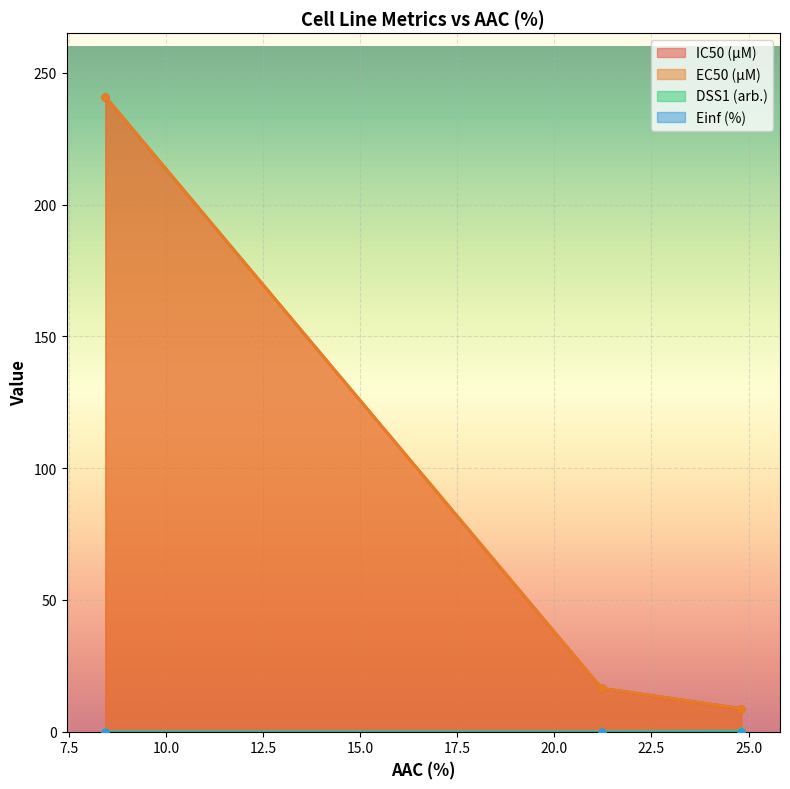

Which has a higher value, 8.434 or 24.81?

8.434